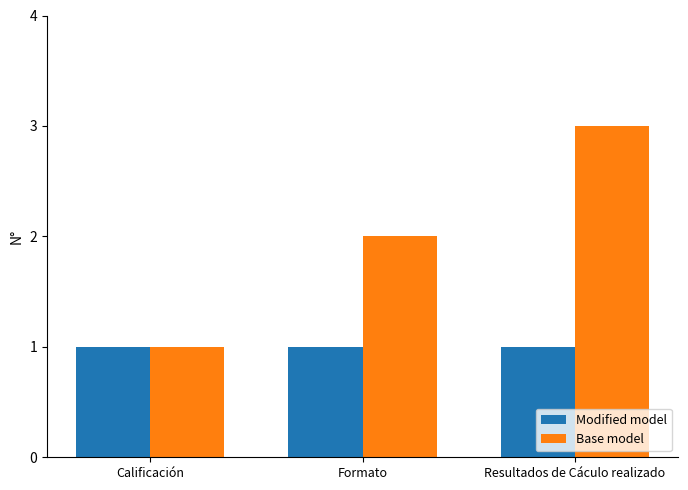

What is the label of the 2nd bar from the left?

Formato